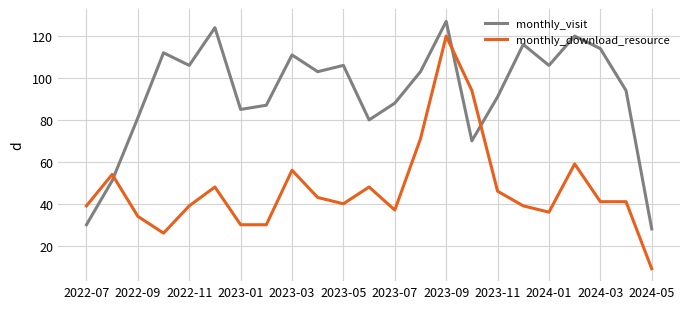

How many values in the monthly_visit series are below 103?

11